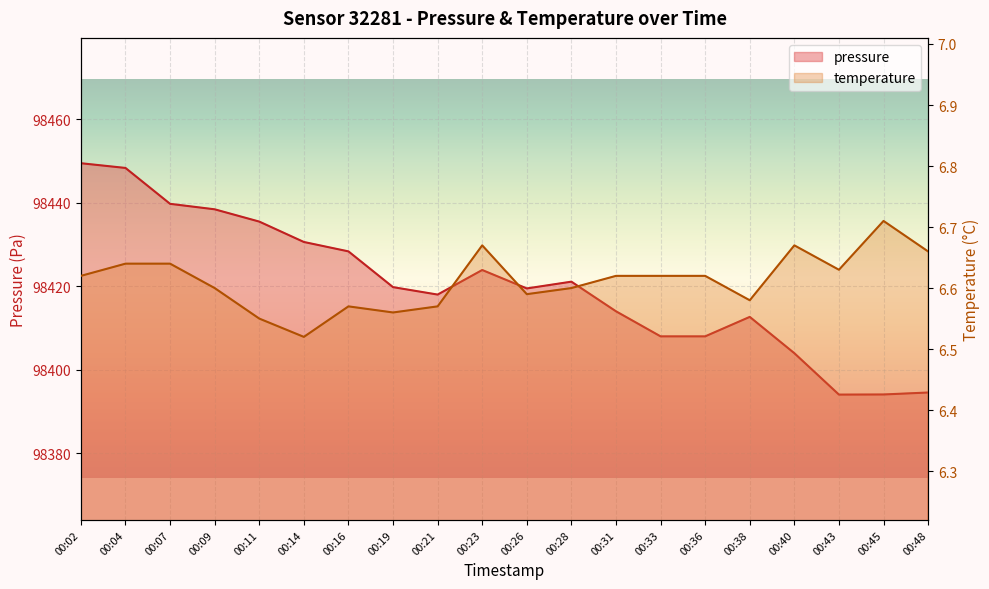

What is the sum of the pressure values at 00:11 and 00:43?

196829.5